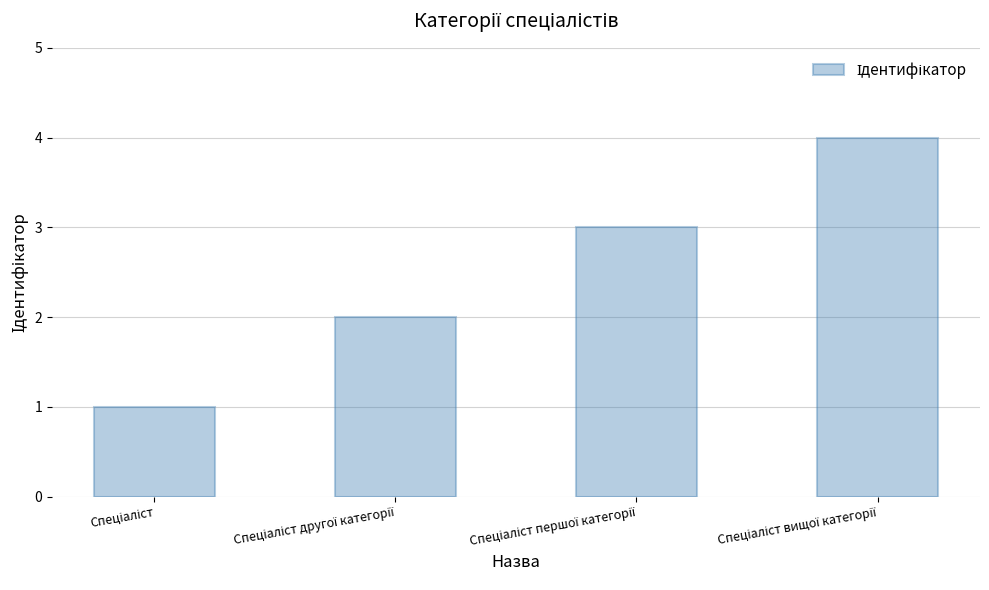

What is the maximum value shown in the chart?

4